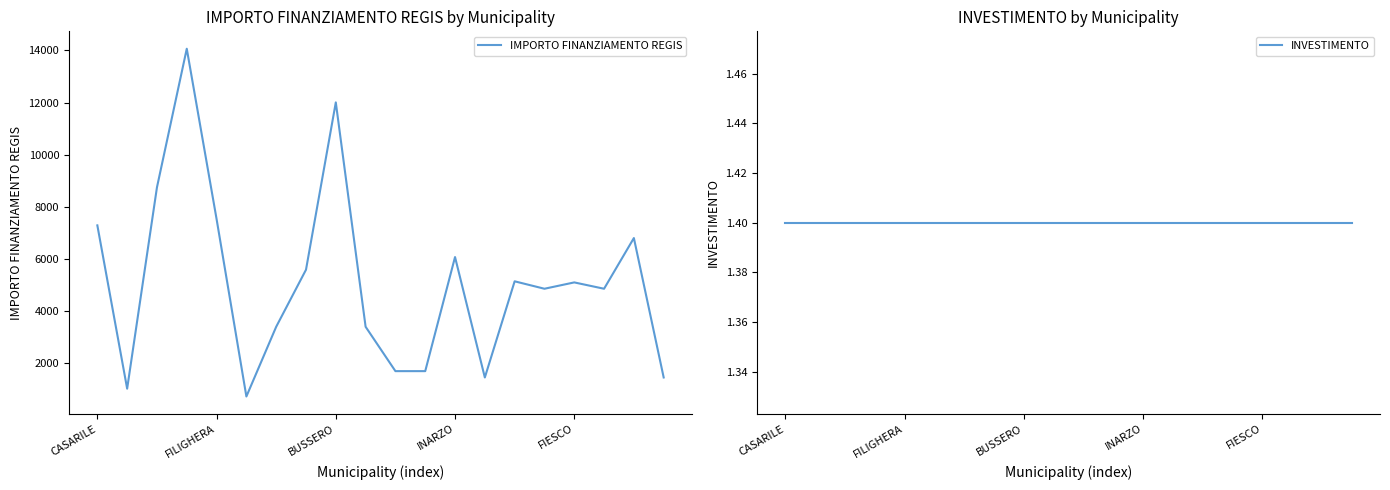

What is the approximate value of INVESTIMENTO at 10?

1.4